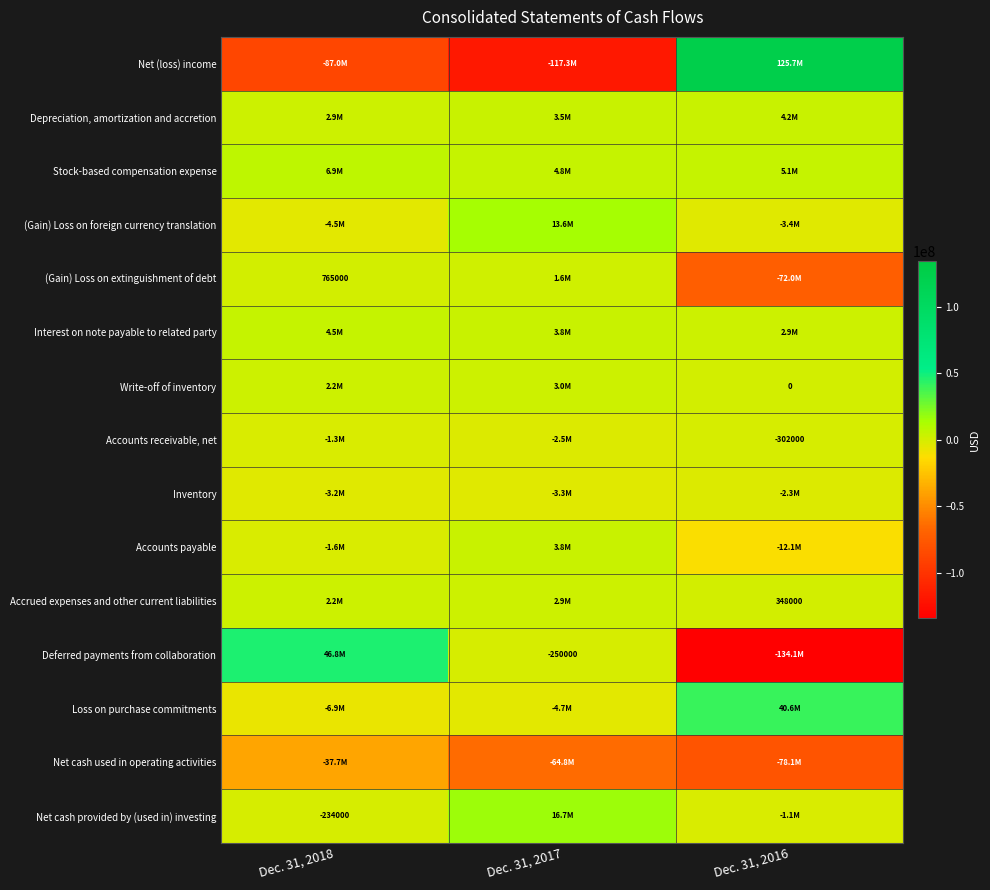

True or false: Accrued expenses and other current liabilities has a value of 348000 at Dec. 31, 2016.

True